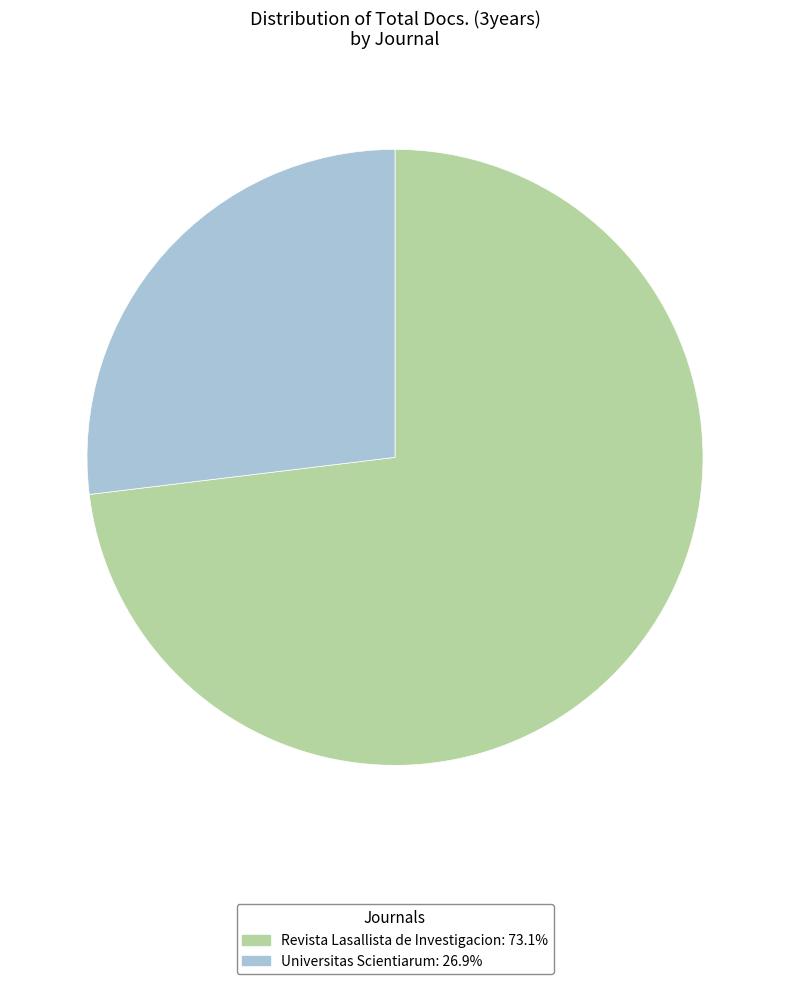

True or false: Universitas Scientiarum accounts for 27% of the total.

True